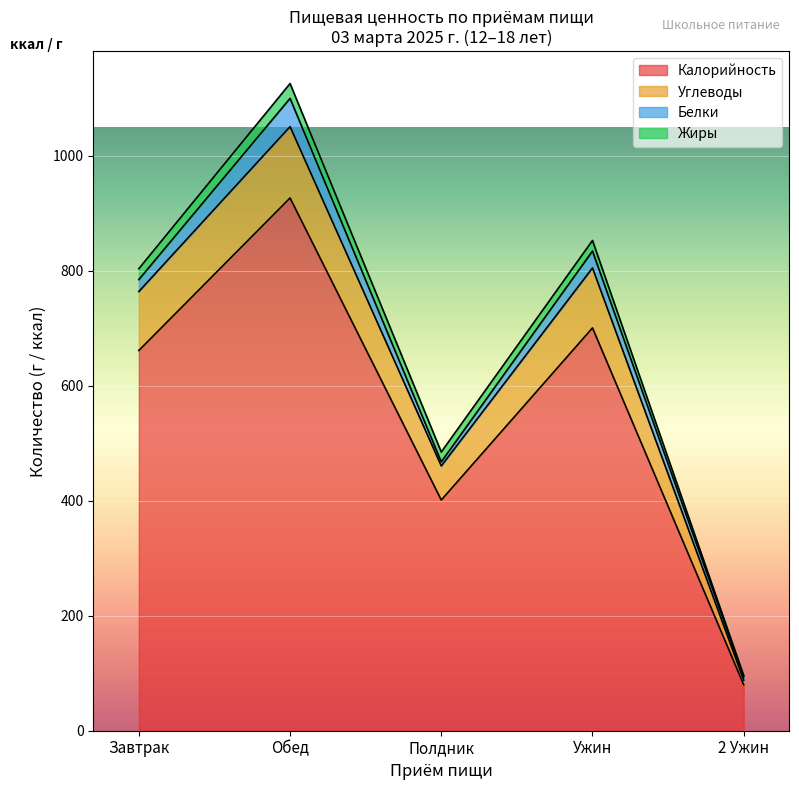

How many lines are shown in the chart?

4